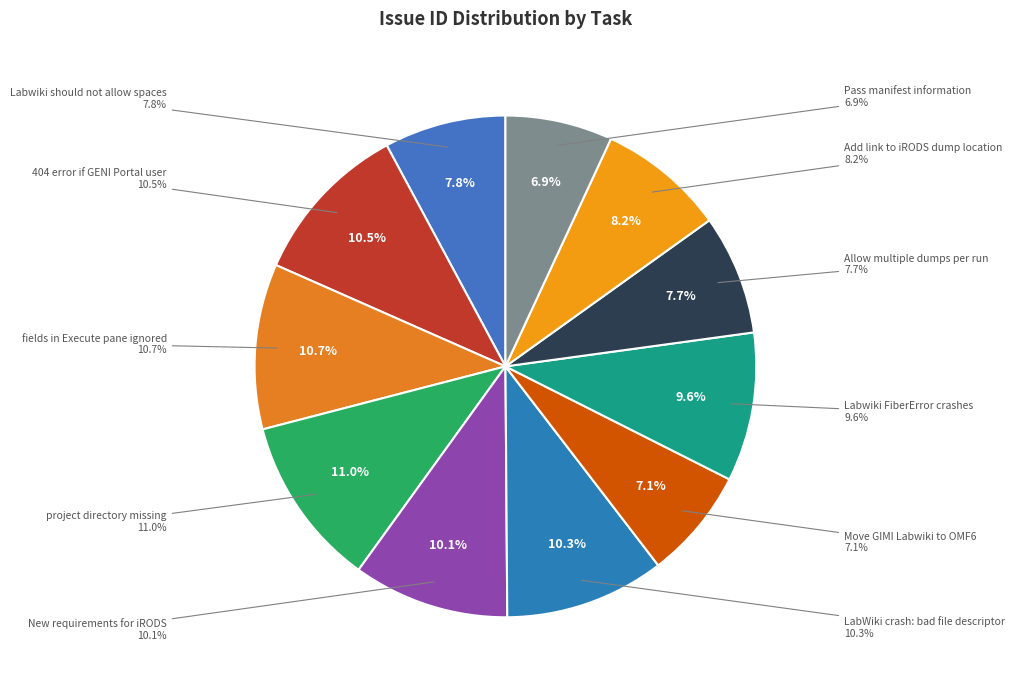

Is there any slice that represents more than half of the pie?

No